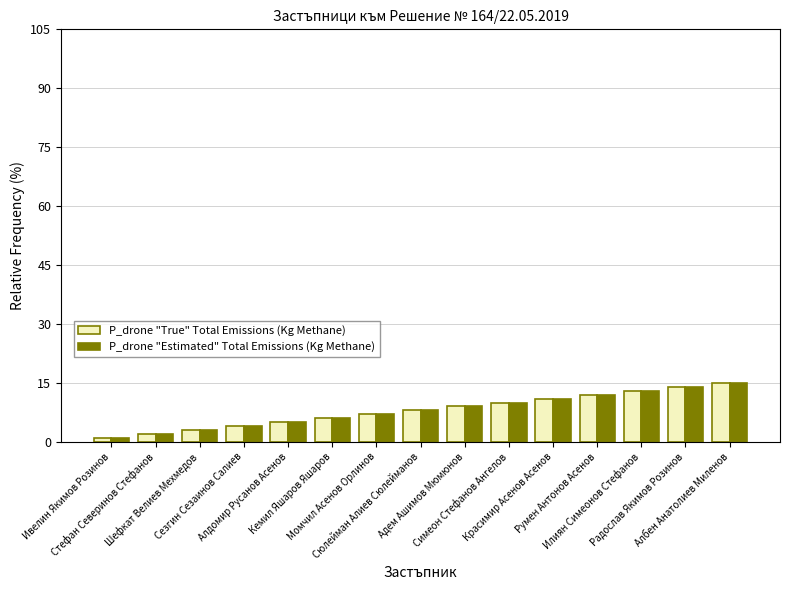

What is the sum of all P_drone "True" Total Emissions (Kg Methane) values?

120